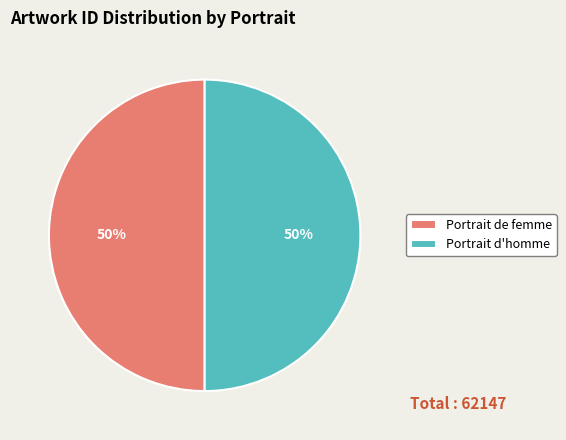

Do Portrait de femme and Portrait d'homme together represent more than half of the pie?

Yes